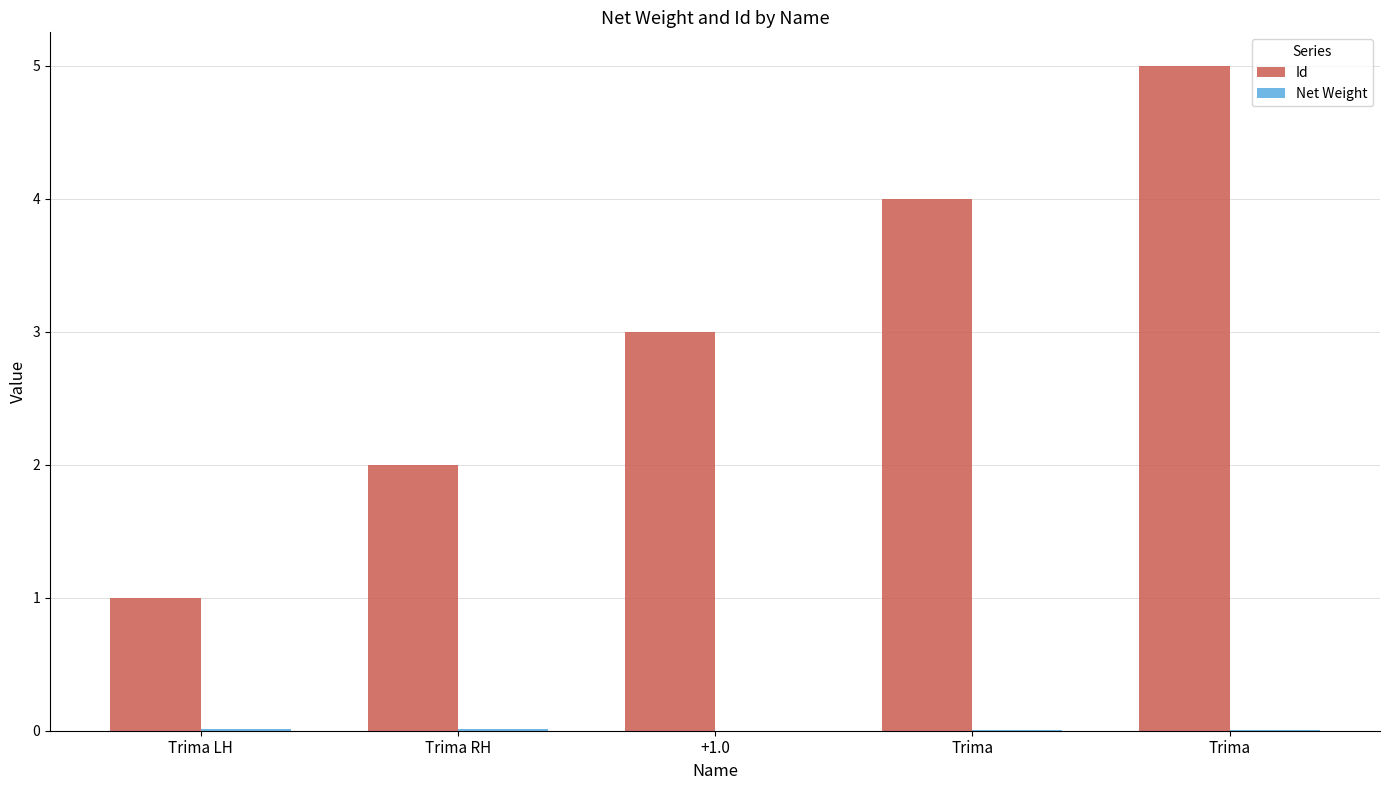

Reading left to right, transcribe all the data shown in this chart.

Id: Trima LH=1.0	Trima RH=2.0	+1.0=3.0	Trima=4.0	Trima=5.0
Net Weight: Trima LH=0.0	Trima RH=0.0	+1.0=0.0	Trima=0.0	Trima=0.0